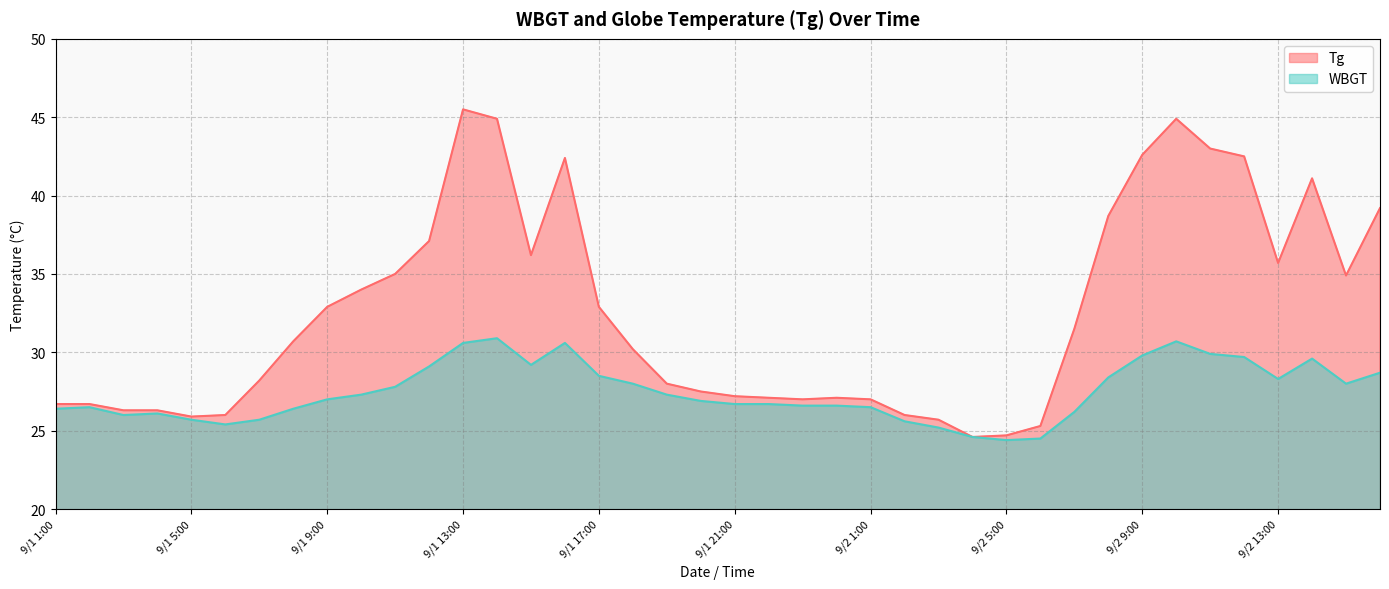

Reading right to left, list all the values displayed in this chart.

Tg: 9/2 16:00=39.2	9/2 15:00=34.9	9/2 14:00=41.1	9/2 13:00=35.7	9/2 12:00=42.5	9/2 11:00=43.0	9/2 10:00=44.9	9/2 9:00=42.6	9/2 8:00=38.7	9/2 7:00=31.5	9/2 6:00=25.3	9/2 5:00=24.7	9/2 4:00=24.6	9/2 3:00=25.7	9/2 2:00=26.0	9/2 1:00=27.0	9/1 24:00=27.1	9/1 23:00=27.0	9/1 22:00=27.1	9/1 21:00=27.2	9/1 20:00=27.5	9/1 19:00=28.0	9/1 18:00=30.2	9/1 17:00=32.9	9/1 16:00=42.4	9/1 15:00=36.2	9/1 14:00=44.9	9/1 13:00=45.5	9/1 12:00=37.1	9/1 11:00=35.0	9/1 10:00=34.0	9/1 9:00=32.9	9/1 8:00=30.7	9/1 7:00=28.2	9/1 6:00=26.0	9/1 5:00=25.9	9/1 4:00=26.3	9/1 3:00=26.3	9/1 2:00=26.7	9/1 1:00=26.7
WBGT: 9/2 16:00=28.7	9/2 15:00=28.0	9/2 14:00=29.6	9/2 13:00=28.3	9/2 12:00=29.7	9/2 11:00=29.9	9/2 10:00=30.7	9/2 9:00=29.8	9/2 8:00=28.4	9/2 7:00=26.2	9/2 6:00=24.5	9/2 5:00=24.4	9/2 4:00=24.6	9/2 3:00=25.2	9/2 2:00=25.6	9/2 1:00=26.5	9/1 24:00=26.6	9/1 23:00=26.6	9/1 22:00=26.7	9/1 21:00=26.7	9/1 20:00=26.9	9/1 19:00=27.3	9/1 18:00=28.0	9/1 17:00=28.5	9/1 16:00=30.6	9/1 15:00=29.2	9/1 14:00=30.9	9/1 13:00=30.6	9/1 12:00=29.1	9/1 11:00=27.8	9/1 10:00=27.3	9/1 9:00=27.0	9/1 8:00=26.4	9/1 7:00=25.7	9/1 6:00=25.4	9/1 5:00=25.7	9/1 4:00=26.1	9/1 3:00=26.0	9/1 2:00=26.5	9/1 1:00=26.4